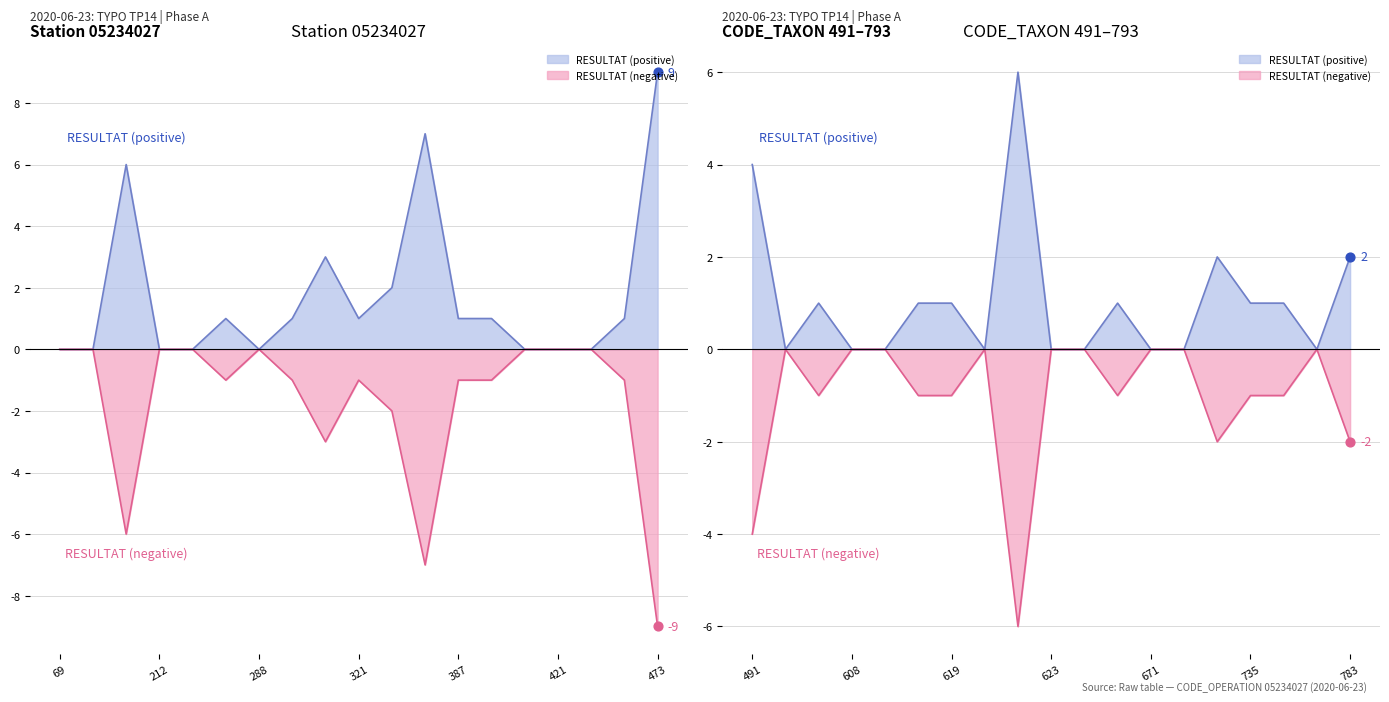

What are all the series names shown in the legend?

RESULTAT (positive), RESULTAT (negative)